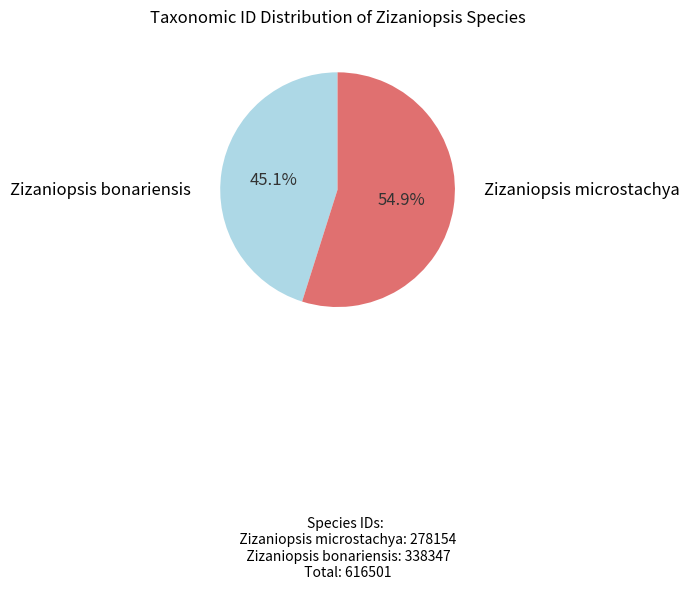

Is there a majority slice in this chart?

Yes